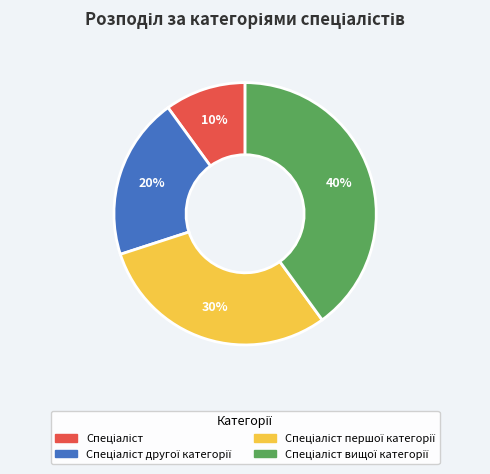

Is there any slice that represents more than half of the pie?

No